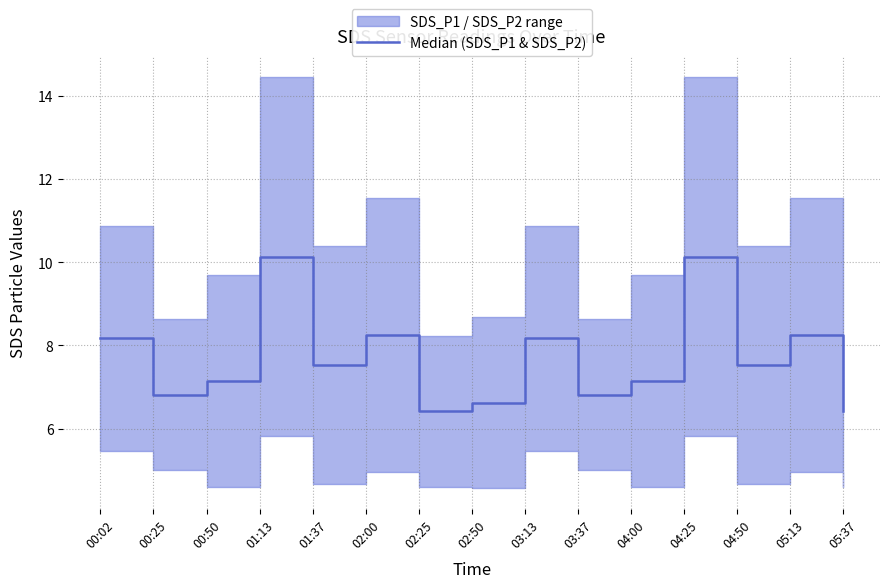

Rank the categories by value from highest to lowest.

01:13, 04:25, 02:00, 05:13, 00:02, 03:13, 01:37, 04:50, 00:50, 04:00, 00:25, 03:37, 02:50, 02:25, 05:37